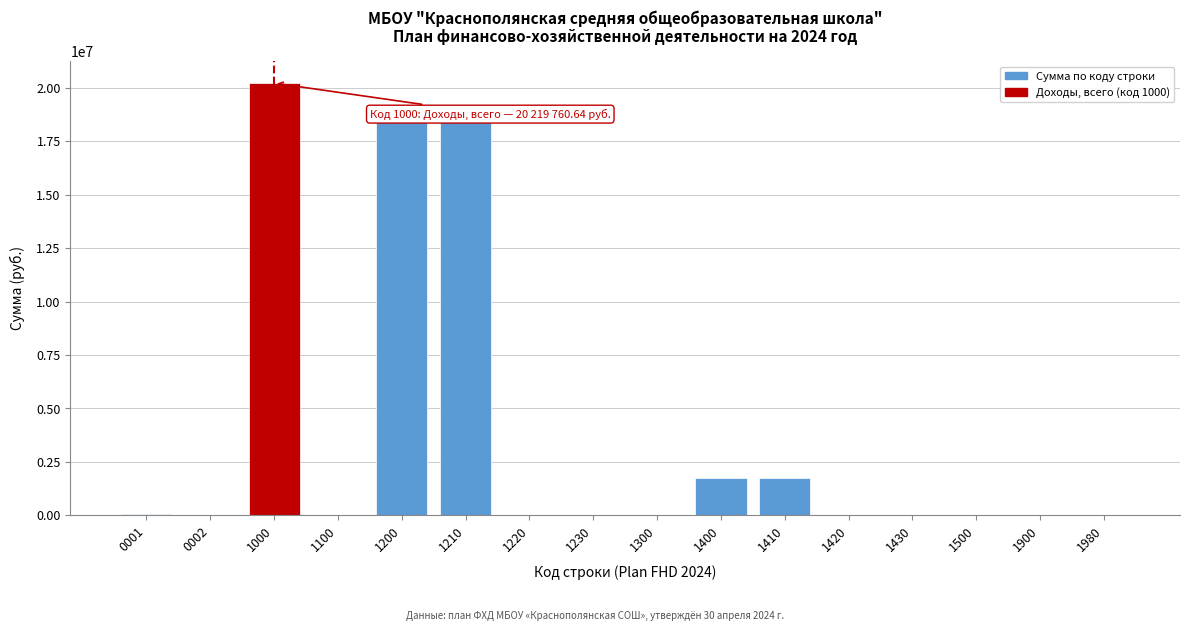

What is the sum of all values?

60717097.9